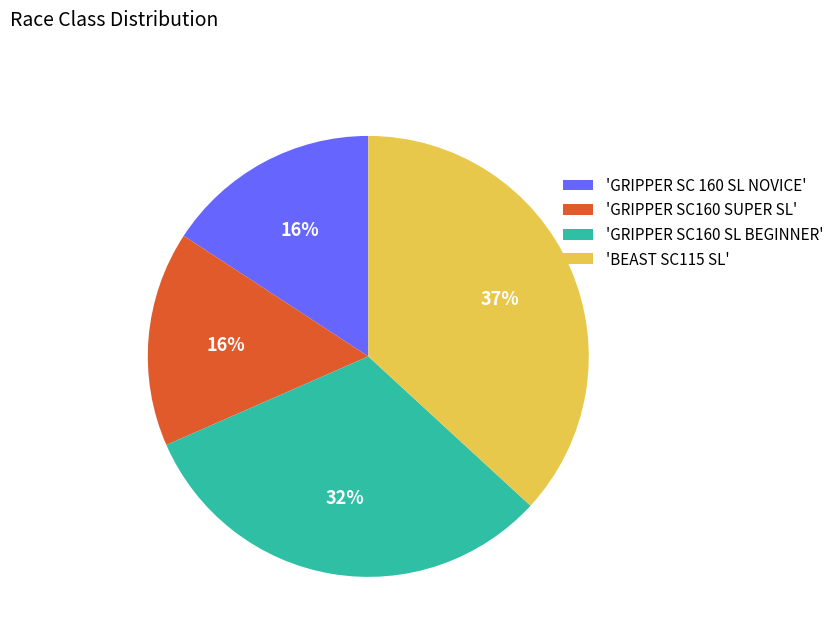

To the nearest percent, what is the difference between the largest and smallest slice percentages?

21%